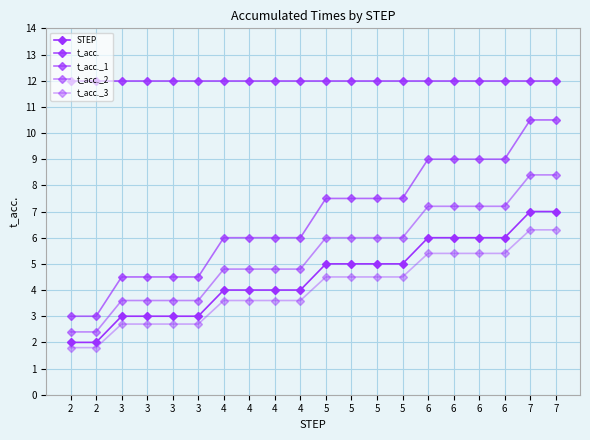

Count the number of data series in this chart.

5